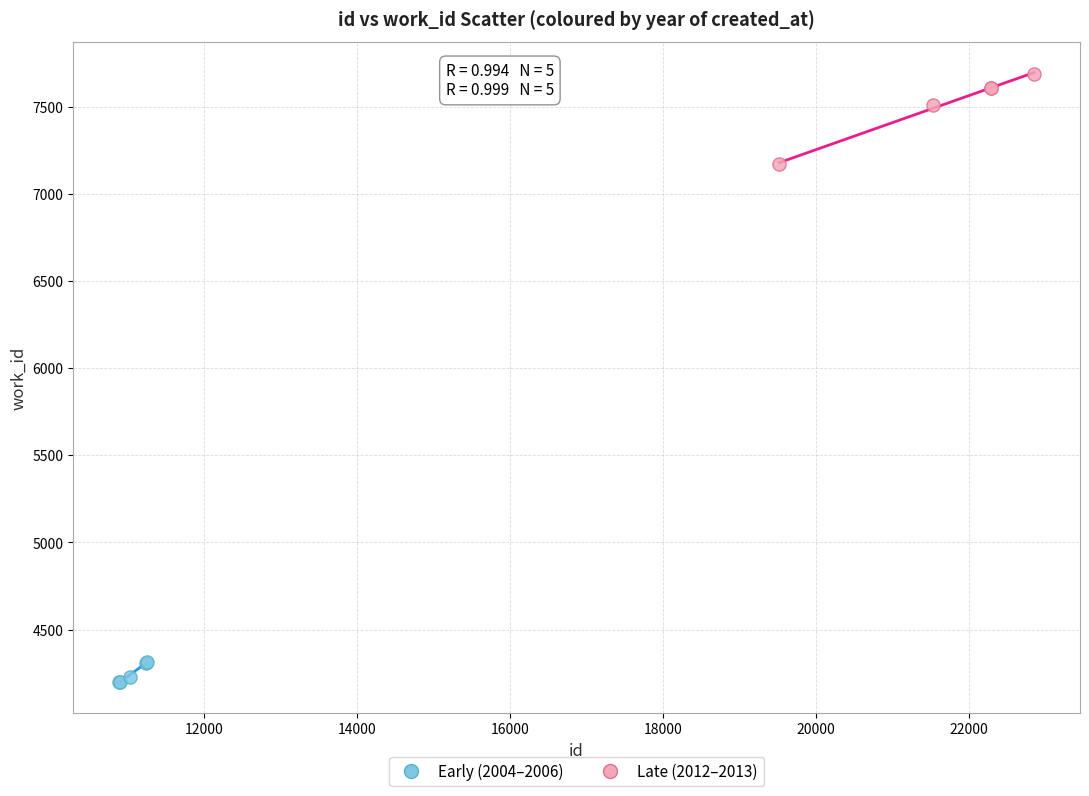

Which series has the largest Y range (max minus min)?

Late (2012–2013)